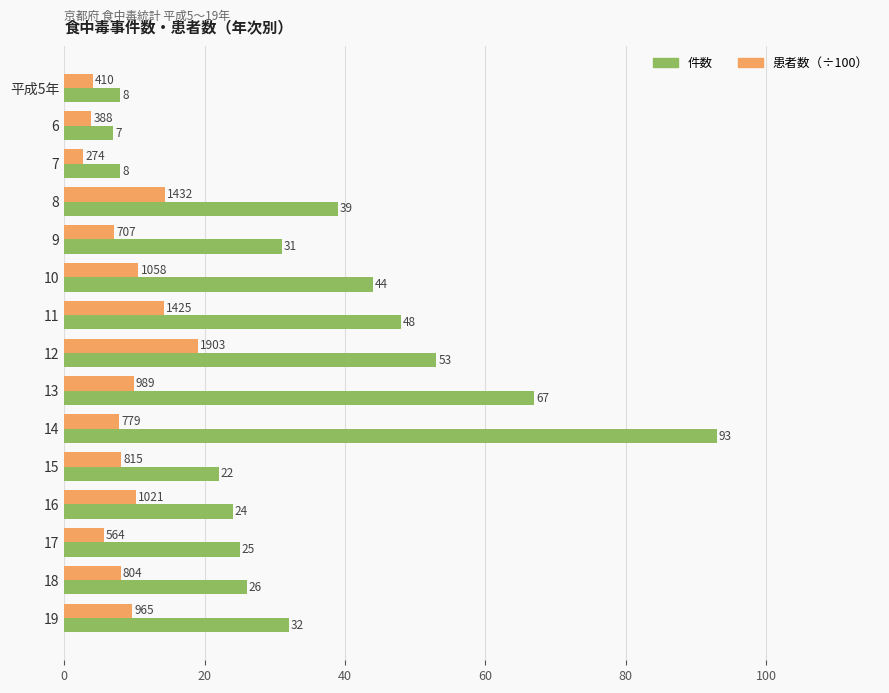

List the series in order of their overall mean, lowest first.

患者数（÷100）, 件数